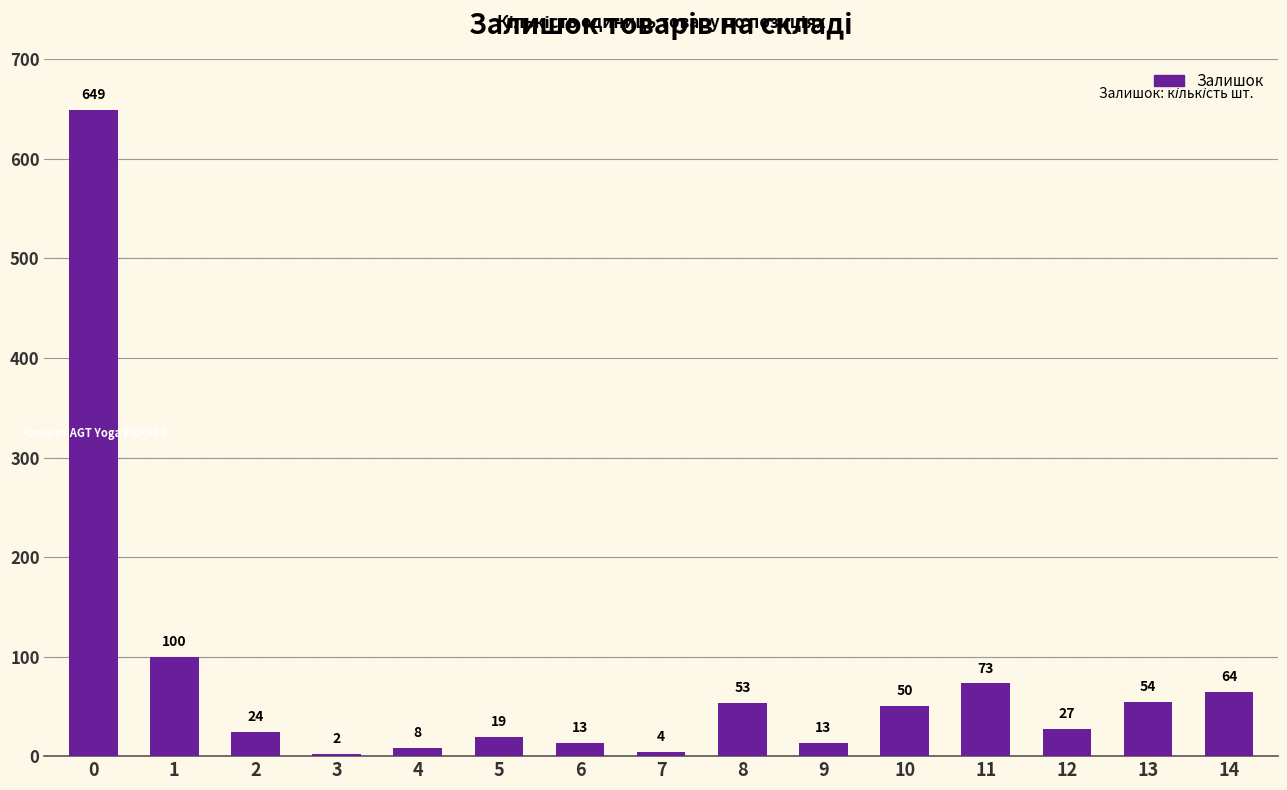

The chart shows a value of 19 at 13. True or false?

False